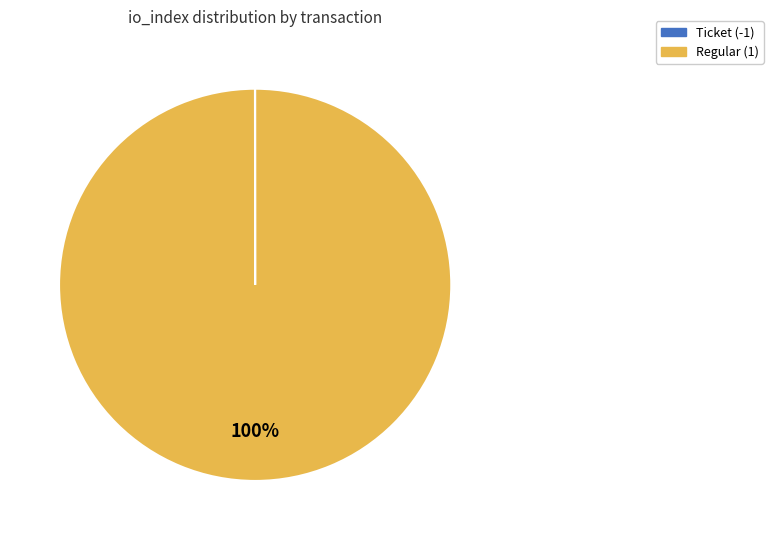

Is there a majority slice in this chart?

Yes